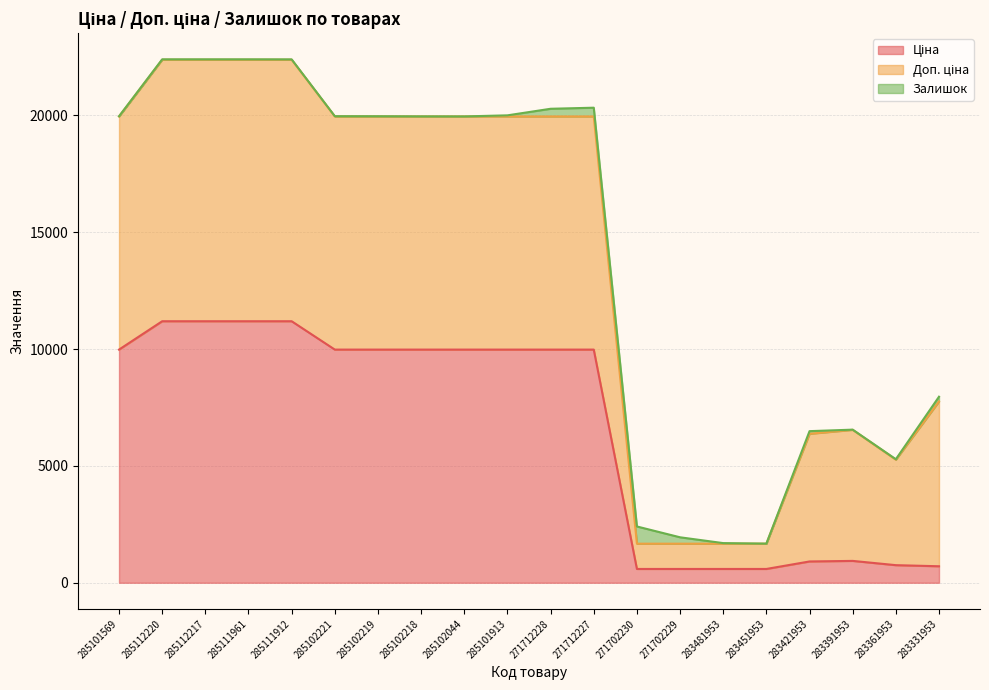

Is the value of Доп. ціна at 283421953 greater than the value of Ціна at 283331953?

Yes